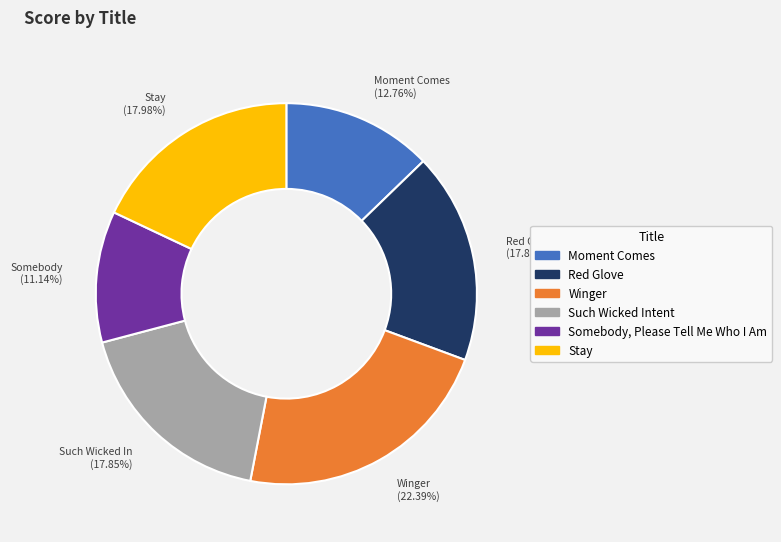

To the nearest percent, what portion does Stay represent?

18%